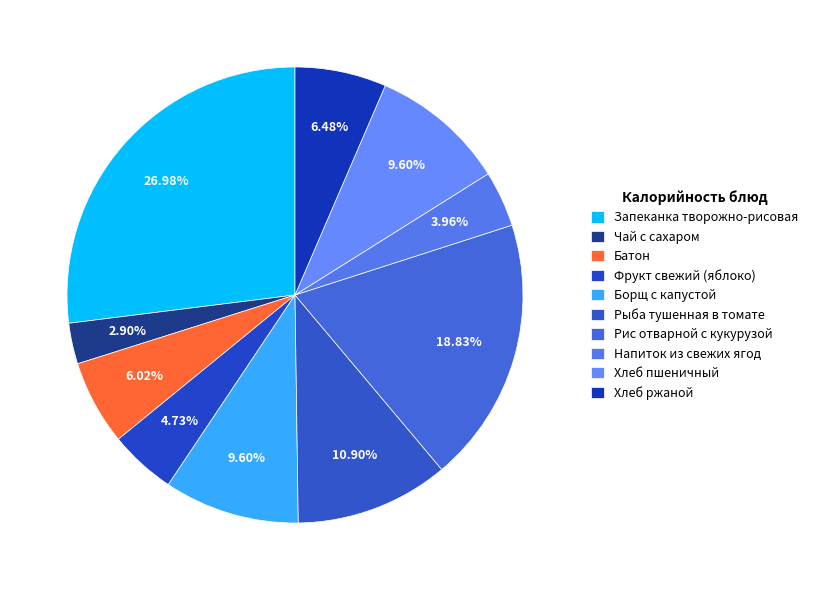

How many segments does this pie chart have?

10